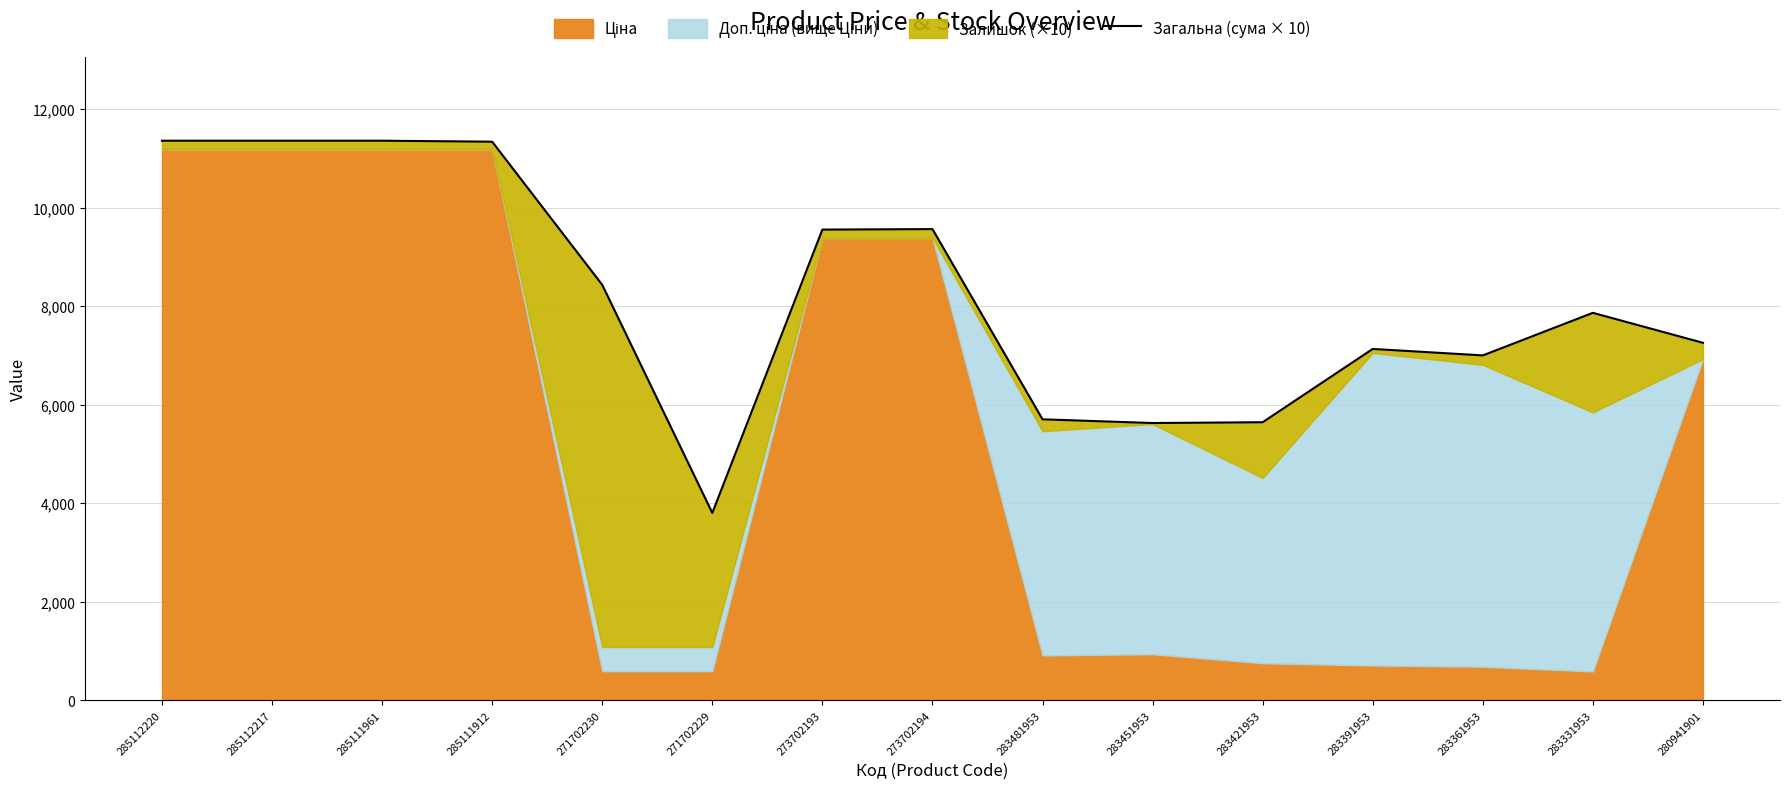

What is the approximate value at 283421953?

5643.3